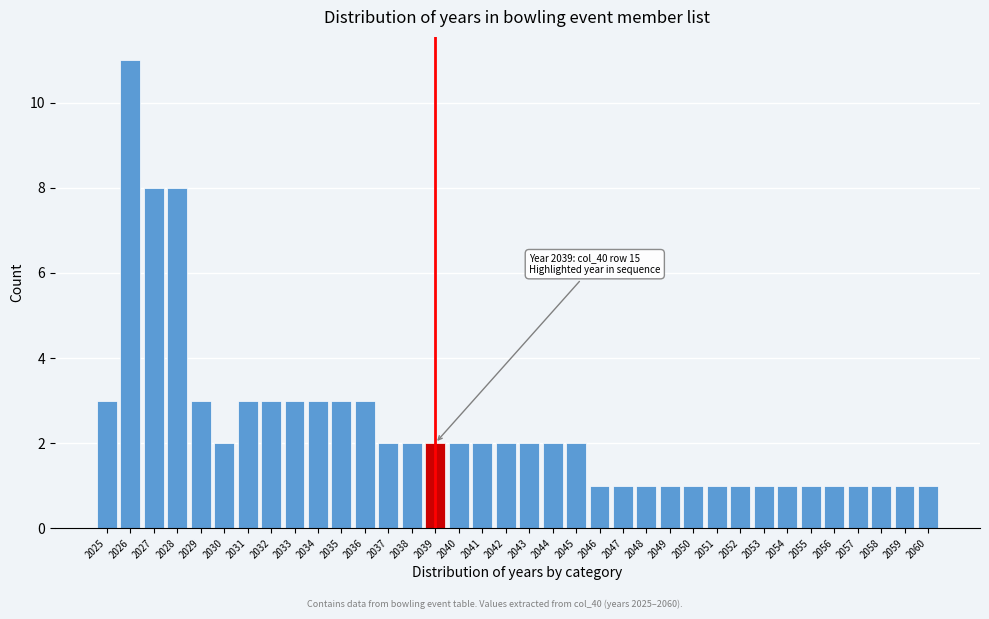

What is the sum of the values at 2032 and 2037?

5